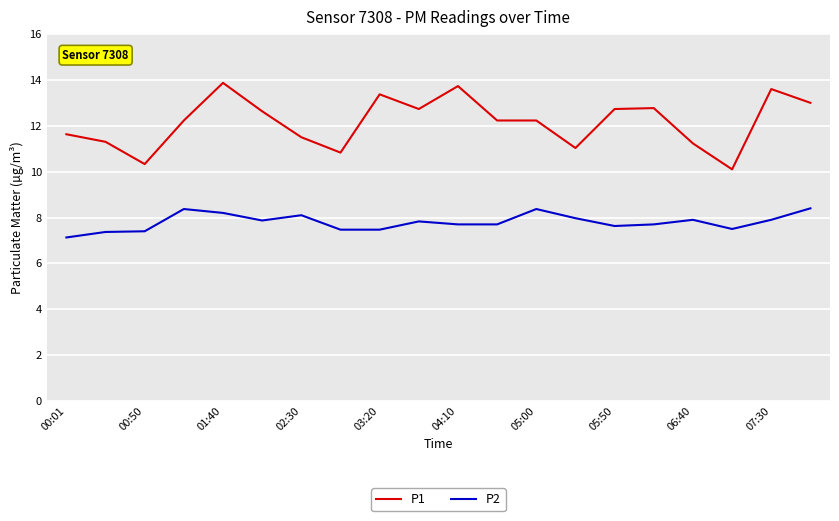

Which series has the widest spread of values?

P1